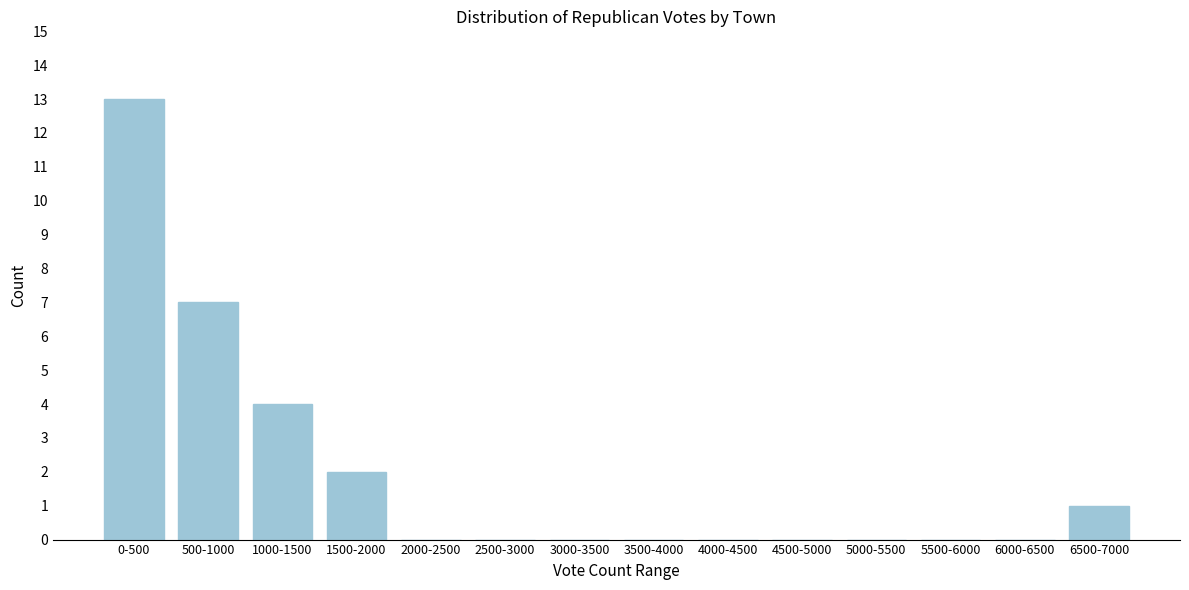

Reading left to right, transcribe all the data shown in this chart.

0-500=13	500-1000=7	1000-1500=4	1500-2000=2	2000-2500=0	2500-3000=0	3000-3500=0	3500-4000=0	4000-4500=0	4500-5000=0	5000-5500=0	5500-6000=0	6000-6500=0	6500-7000=1